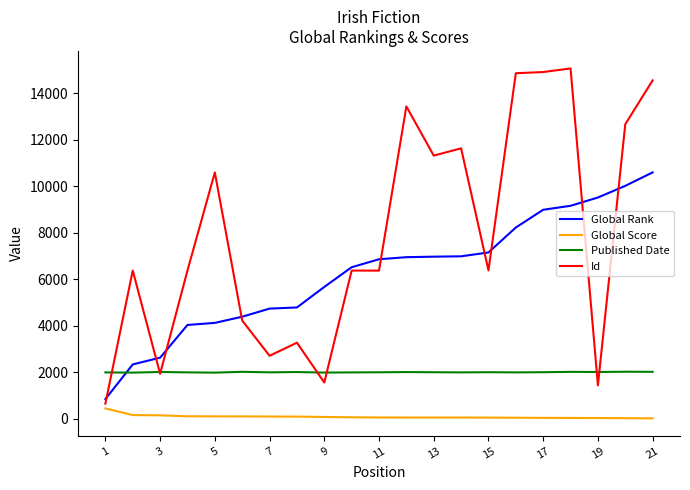

What is the highest value of the Global Rank series?

10601